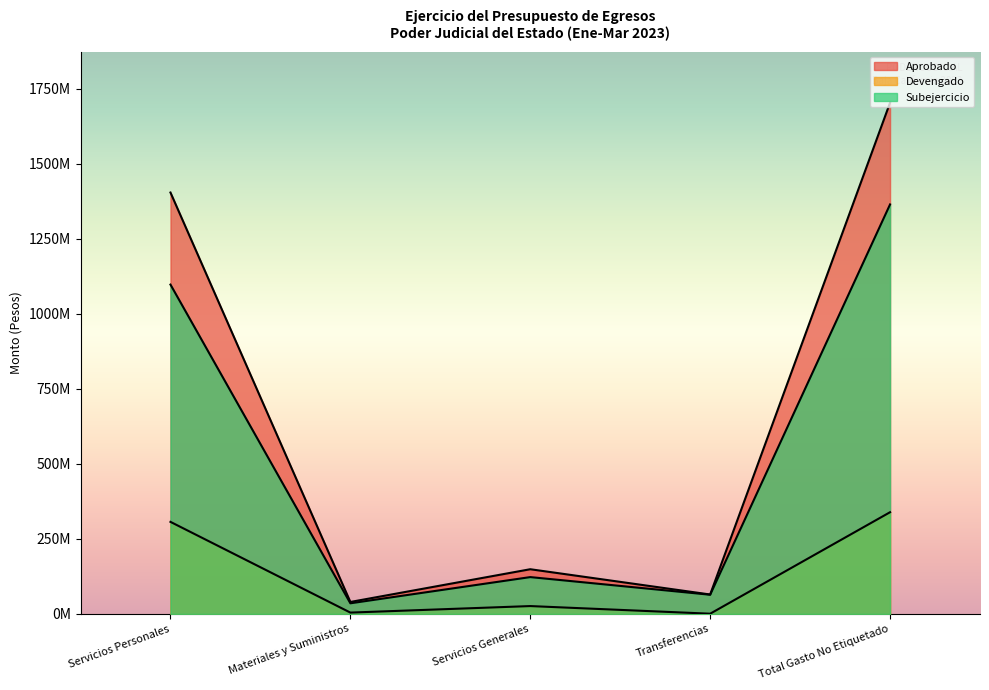

How many interior local peaks does the Devengado series have?

1